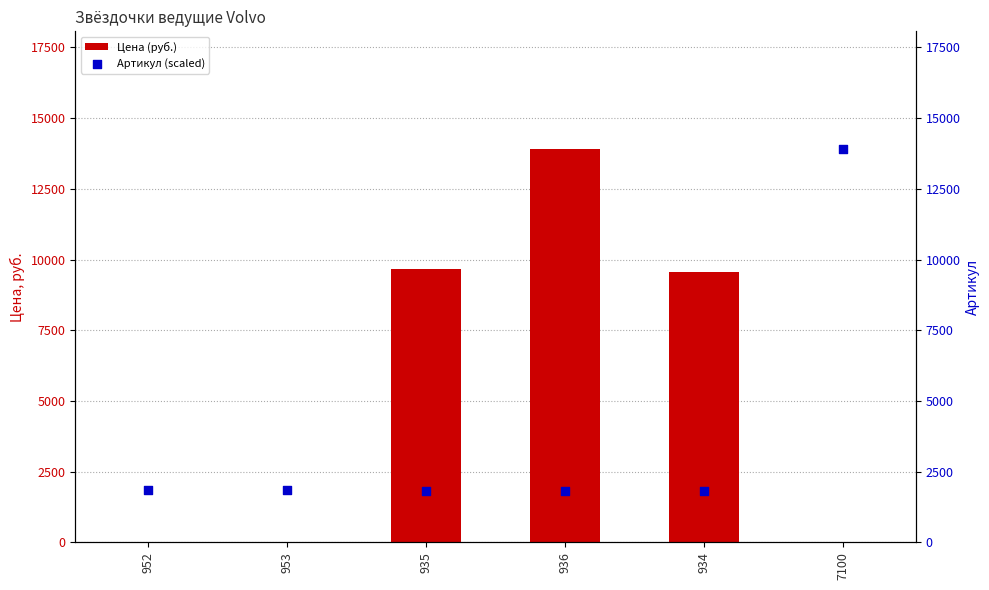

Which series has the largest Y range (max minus min)?

Цена (руб.)